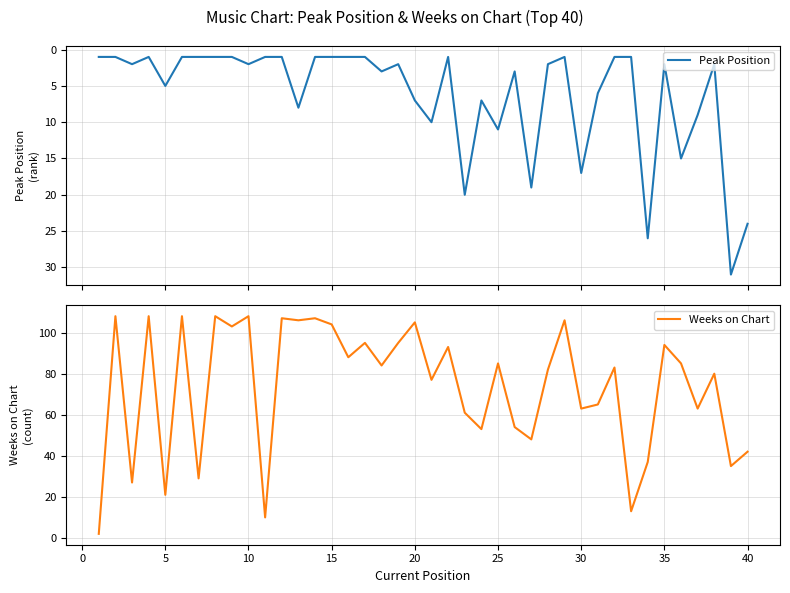

What is the highest value of the Peak Position series?

31